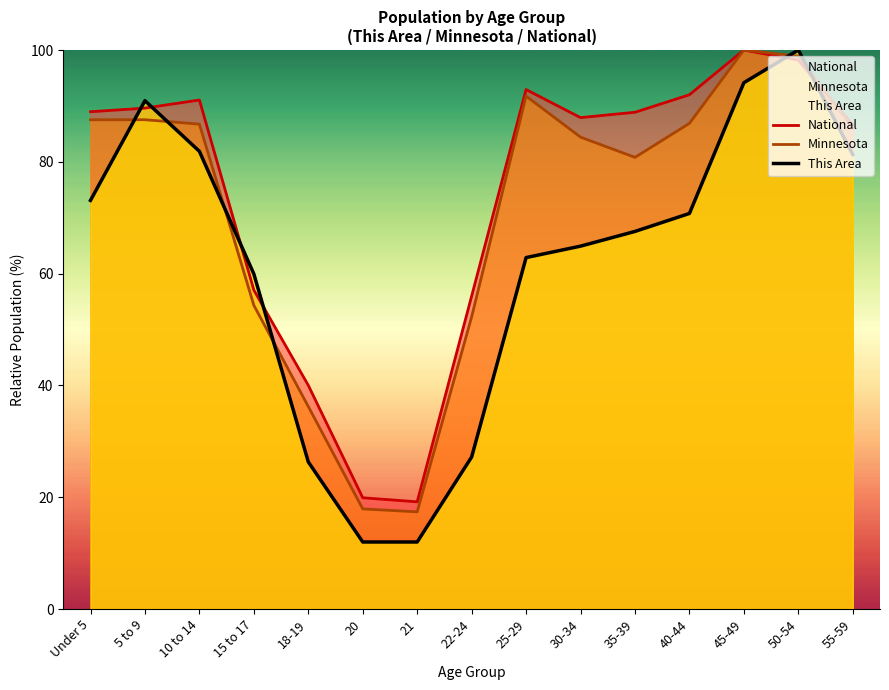

What is the difference between the This Area values at 15 to 17 and 18-19?

33.6